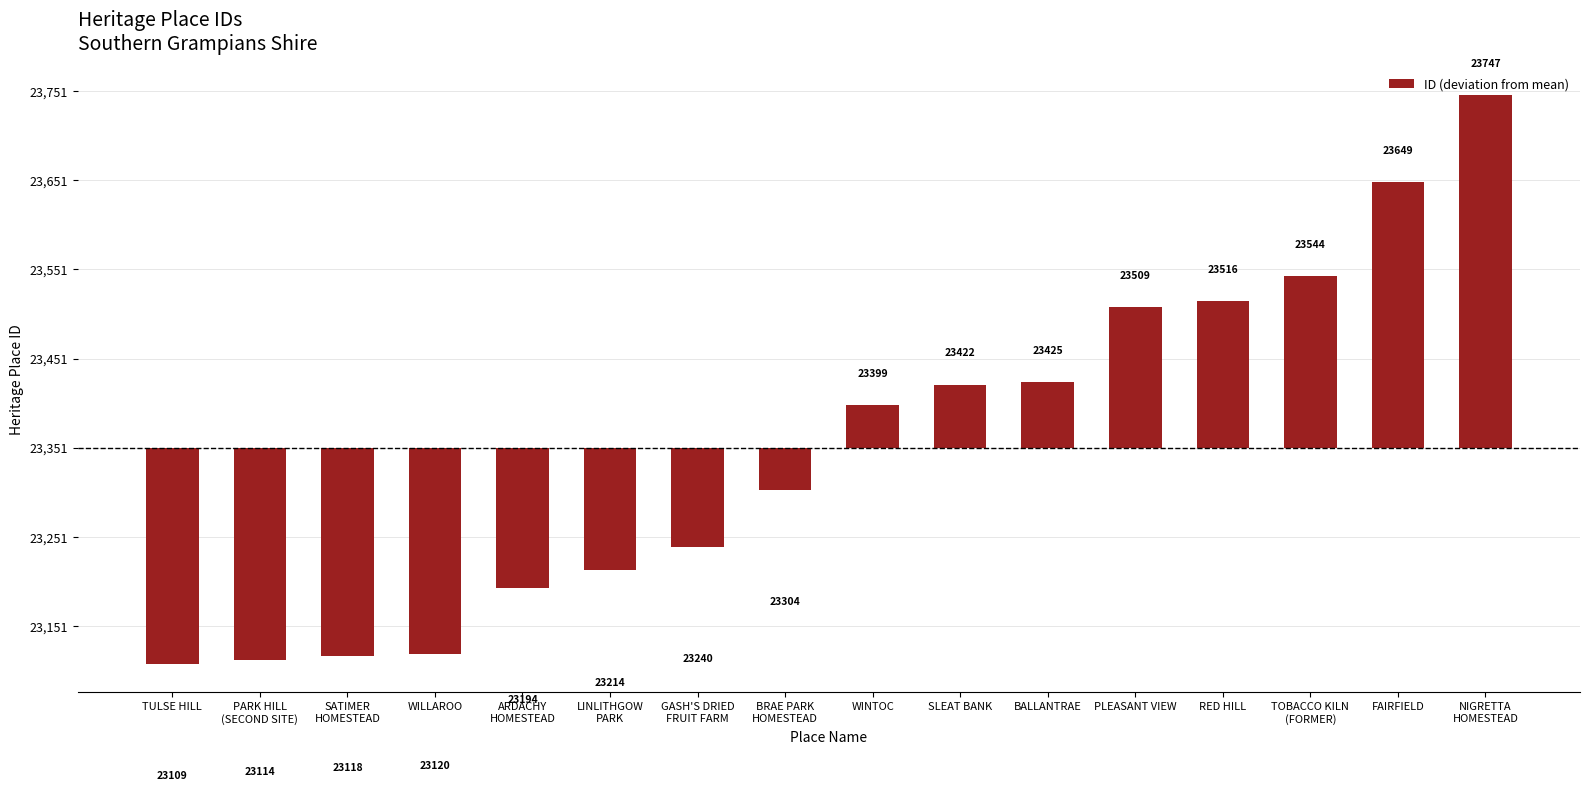

Where does the data first go above 47?

WINTOC